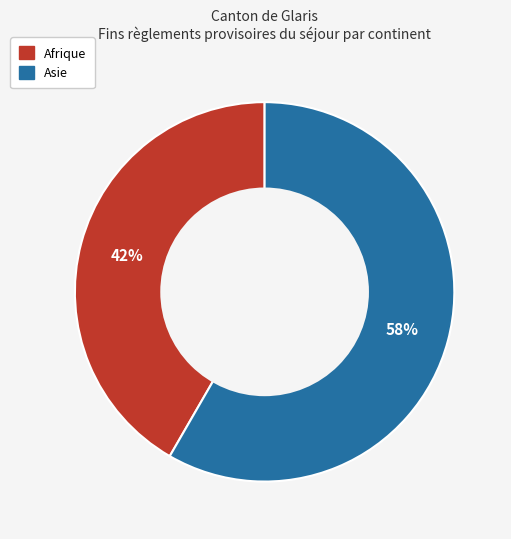

Does any single category account for the majority?

Yes